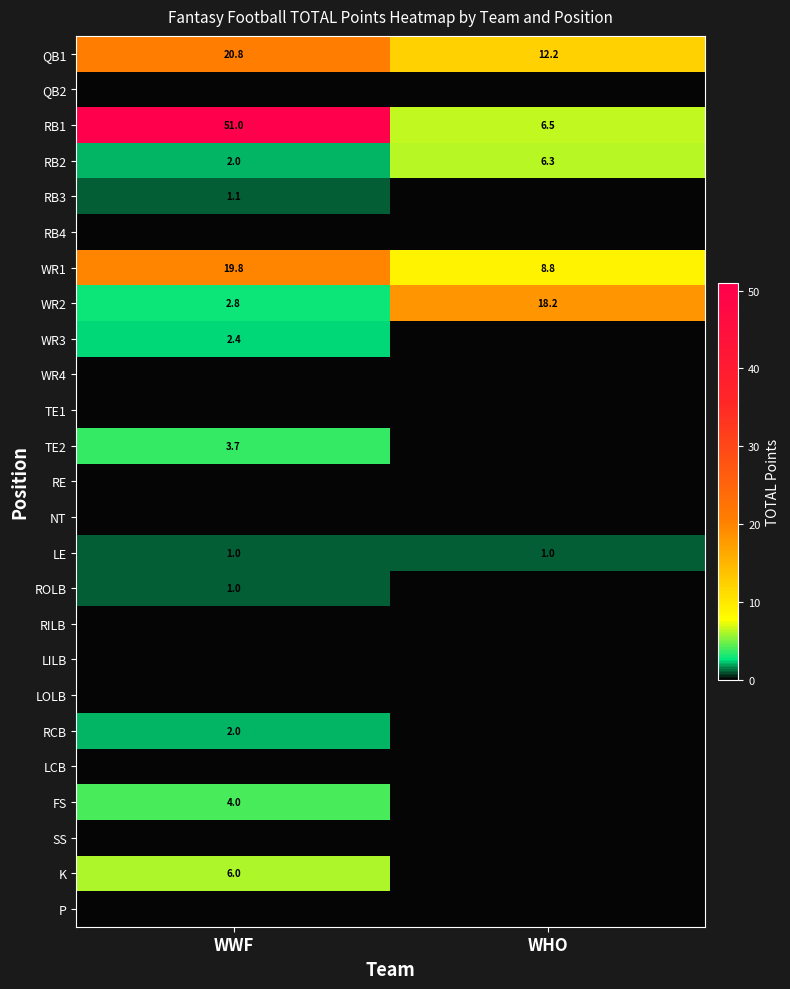

What is the average value of the WR1 series?

14.3